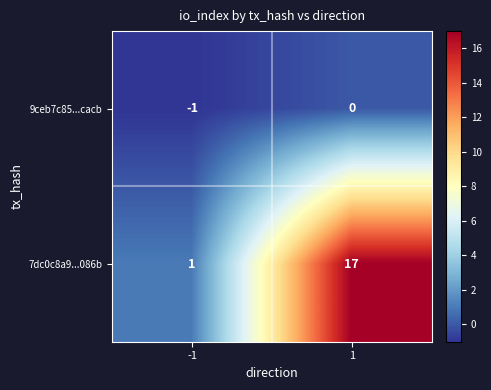

What is the difference between the highest and lowest values at -1?

2